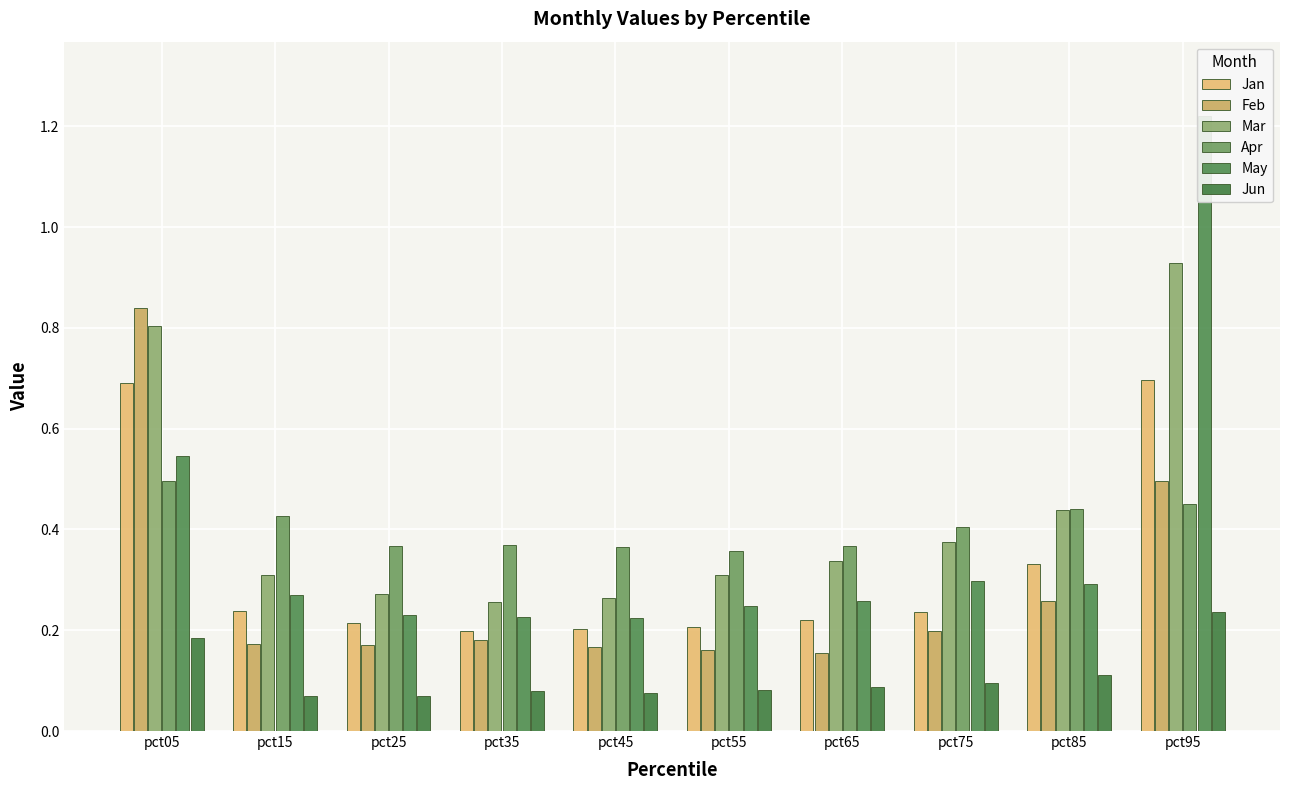

What is the value of the Jan bar at the 1st from the left?

0.7